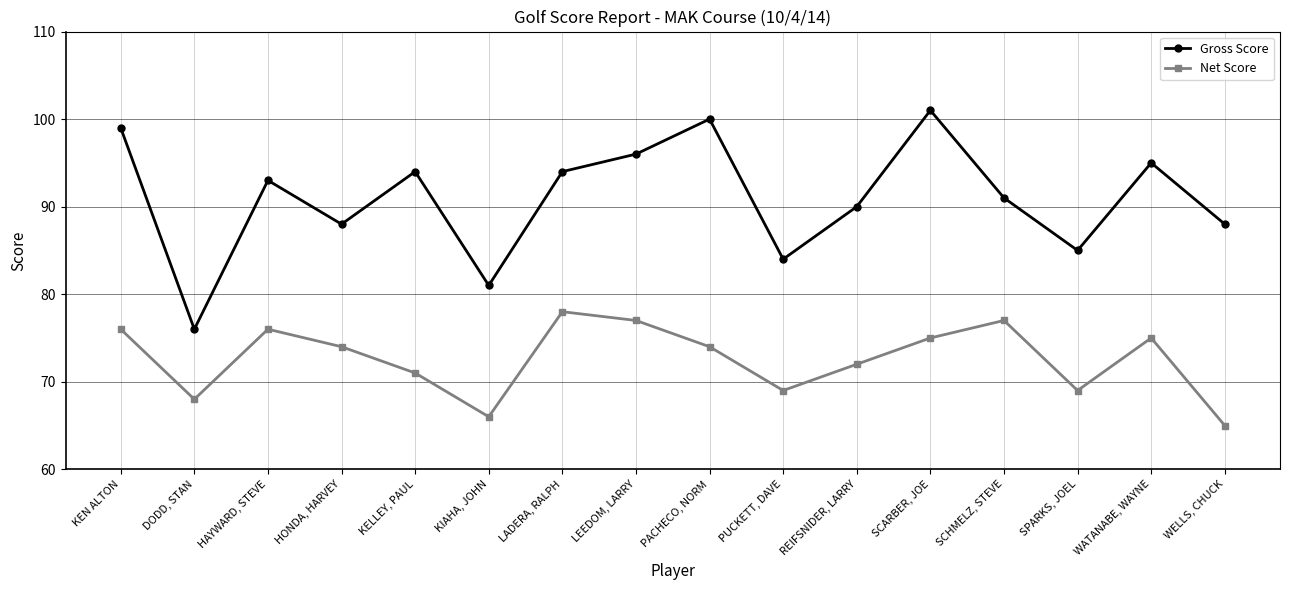

What is the minimum value for Gross Score?

76